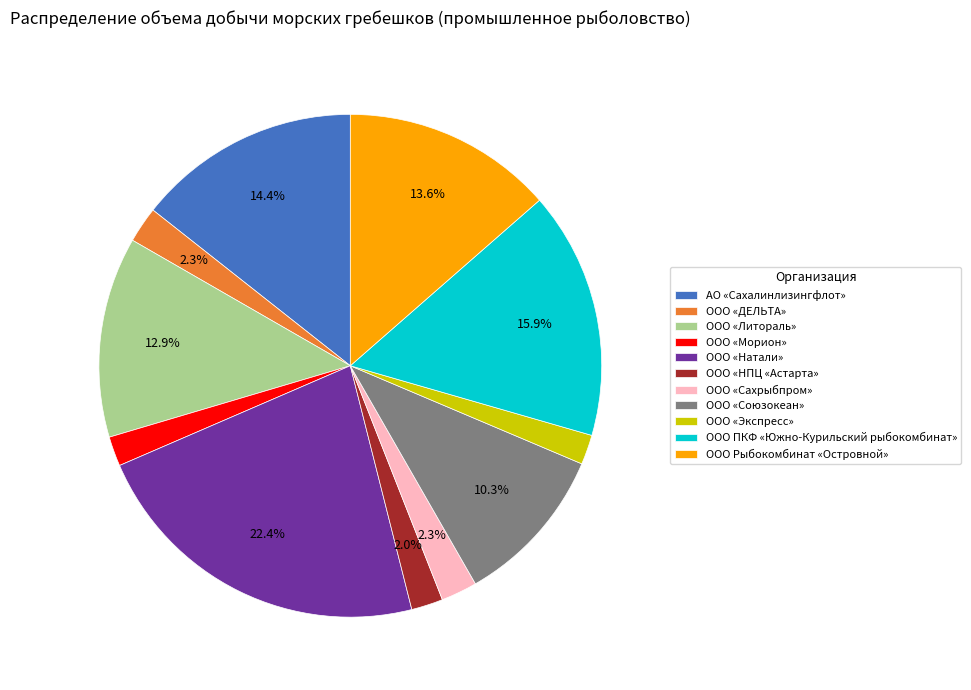

Which category has the biggest portion of the pie?

ООО «Натали»